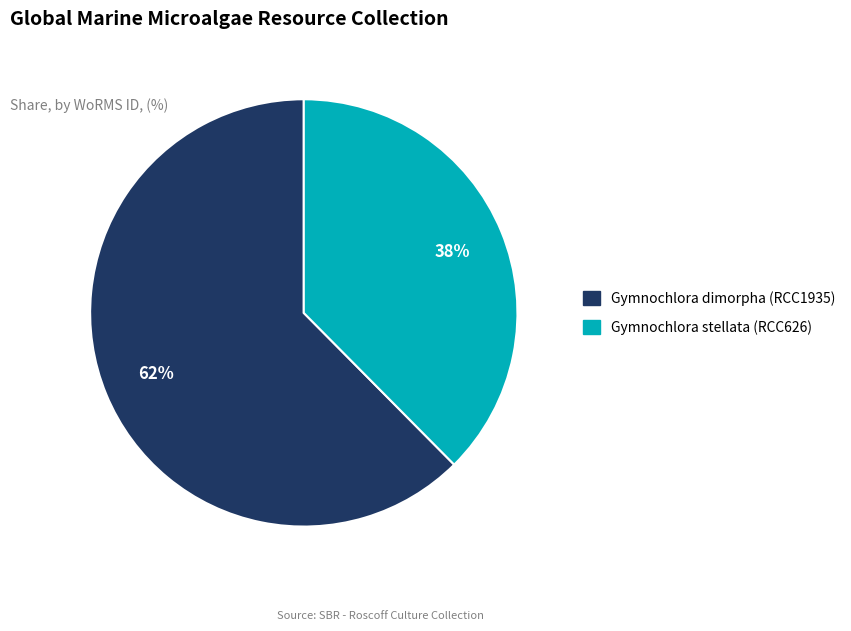

What is the largest slice in the pie chart?

Gymnochlora dimorpha (RCC1935)